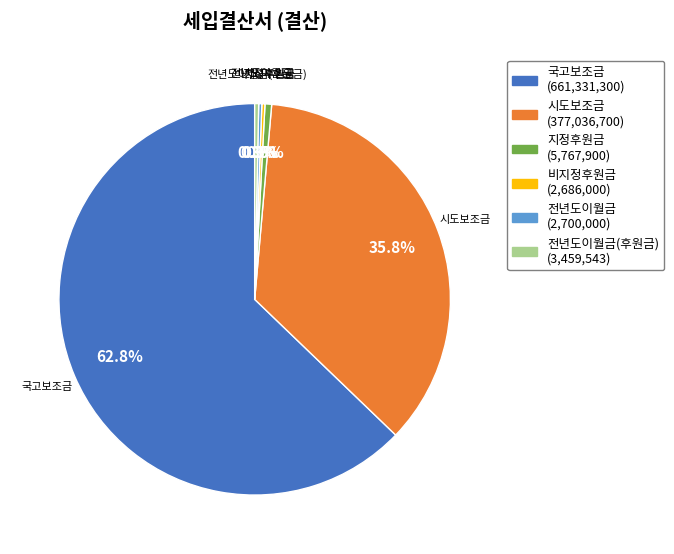

Is the sum of 시도보조금 and 국고보조금 greater than half?

Yes